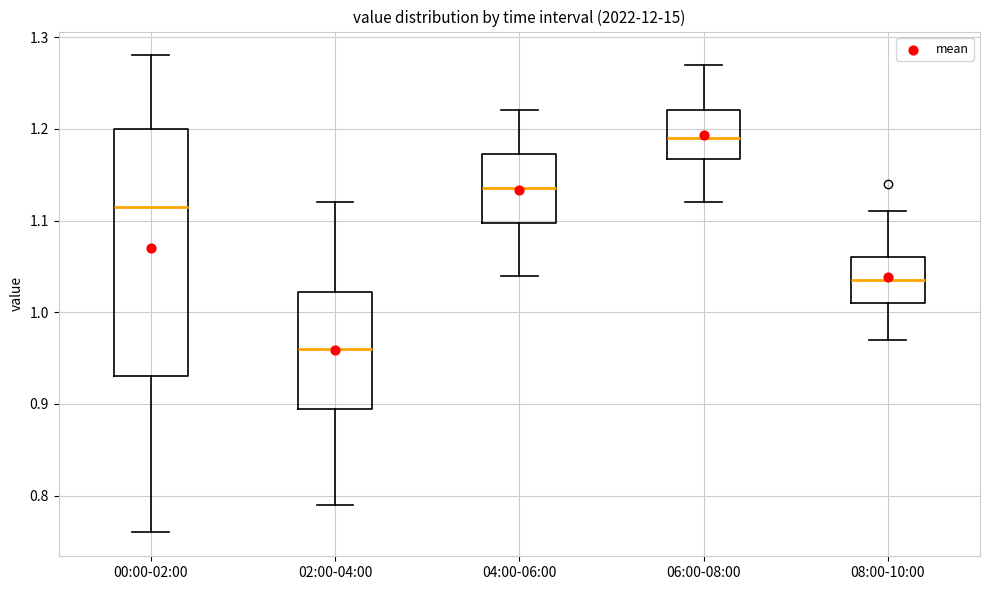

Which box's median line is the highest?

06:00-08:00